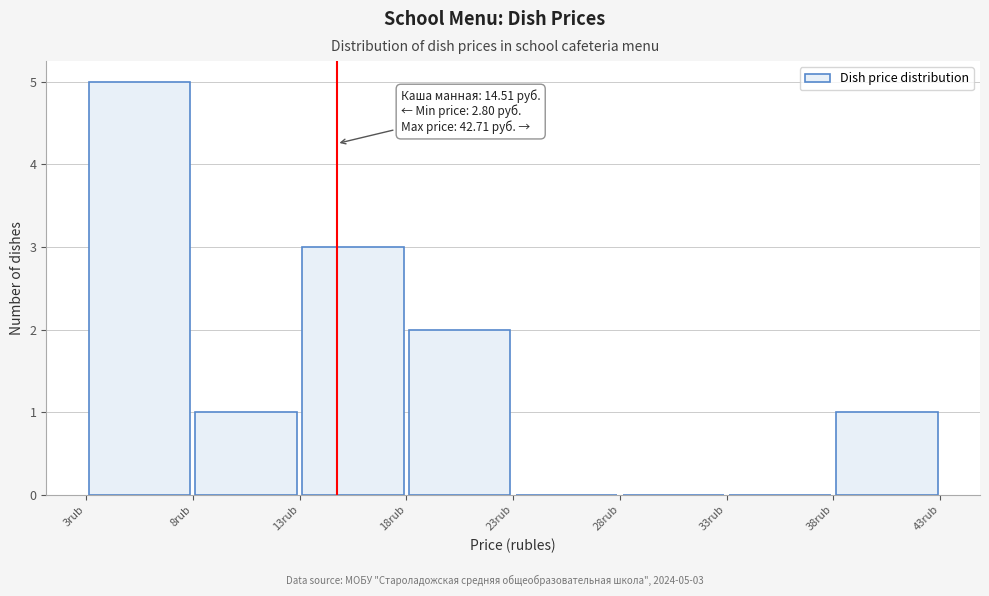

Which range on the x-axis has the tallest bar?

3.0 to 8.0